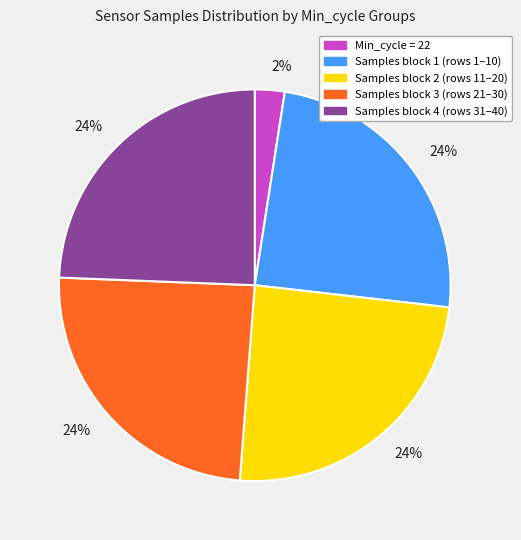

To the nearest percent, what is the difference between the largest and smallest slice percentages?

22%